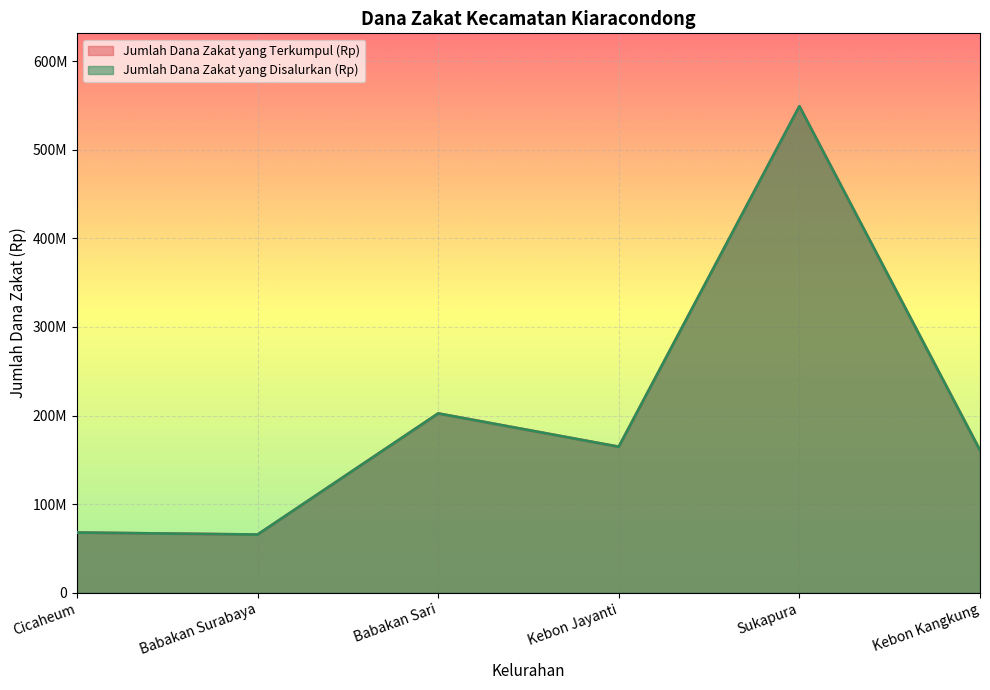

True or false: Jumlah Dana Zakat yang Disalurkan (Rp) and Jumlah Dana Zakat yang Terkumpul (Rp) cross at least once.

False